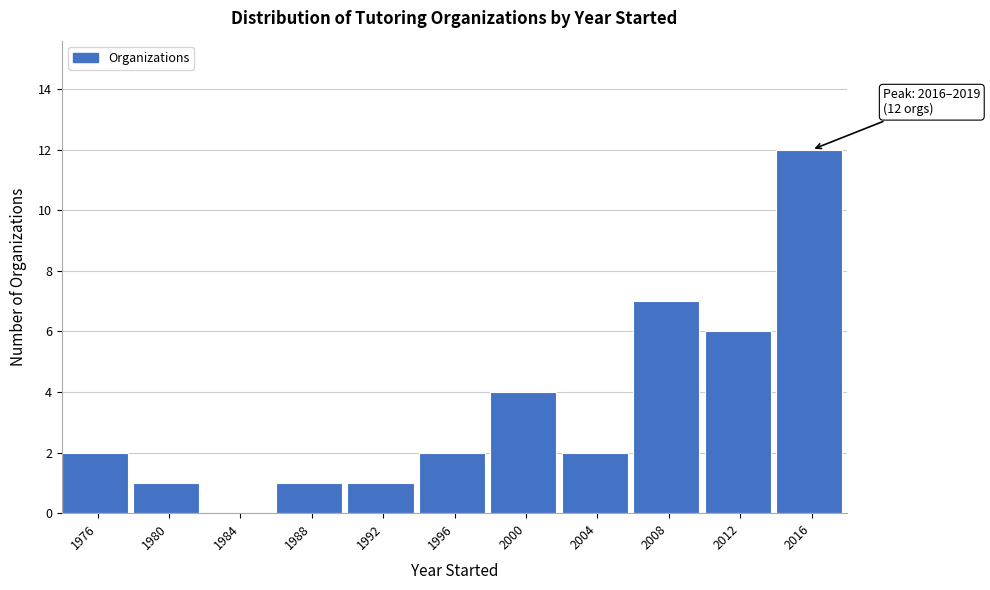

Reading left to right, list all the values displayed in this chart.

1976=2	1980=1	1984=0	1988=1	1992=1	1996=2	2000=4	2004=2	2008=7	2012=6	2016=12